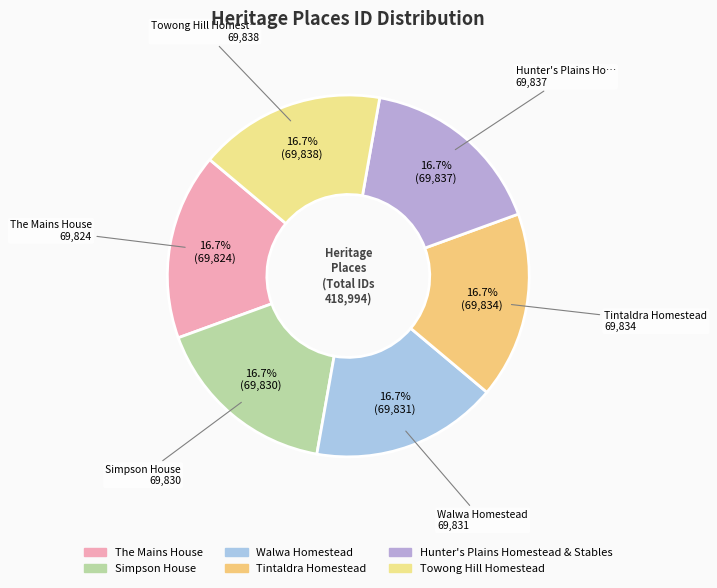

True or false: Towong Hill Homestead accounts for 17% of the total.

True